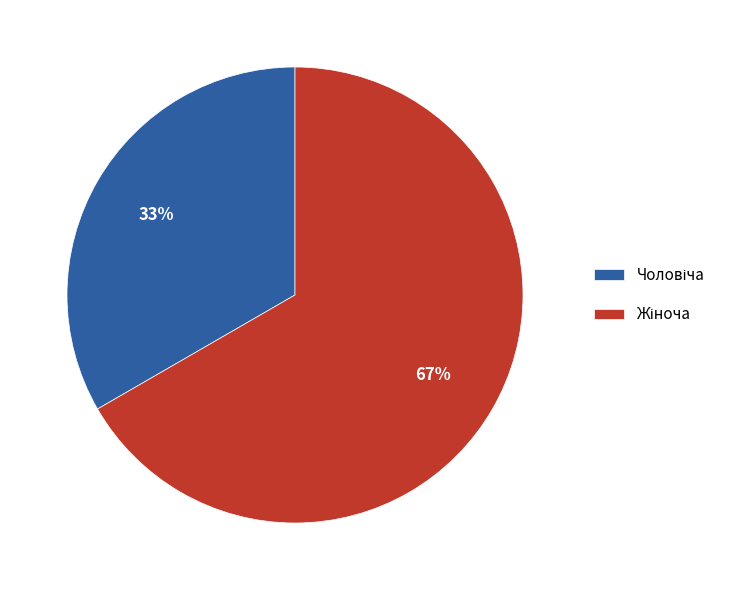

To the nearest percent, what is the average slice percentage?

50%